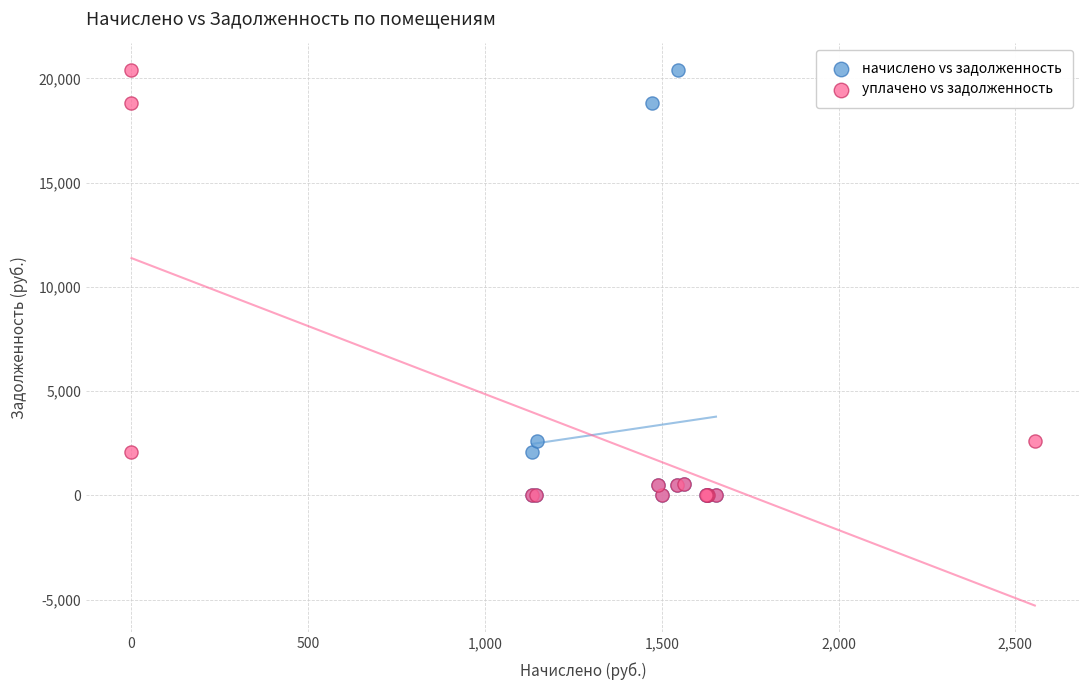

What are all the series names shown in the legend?

начислено vs задолженность, уплачено vs задолженность